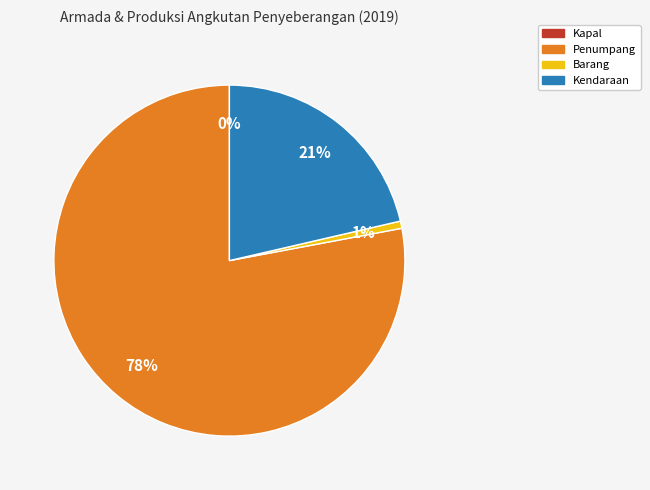

The Kendaraan slice represents 16% of the pie. True or false?

False